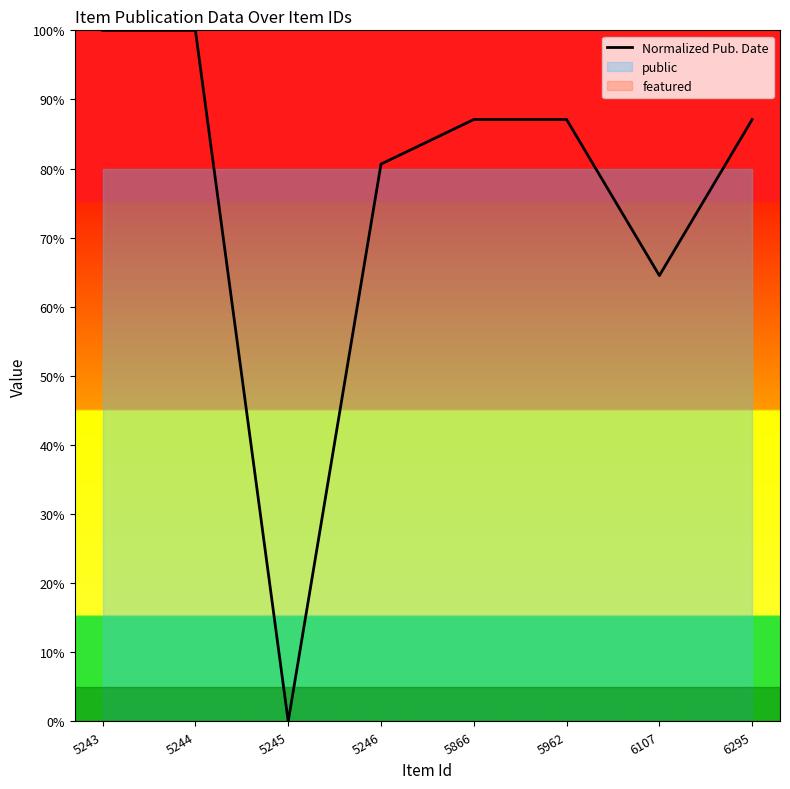

True or false: there are more than 1 points higher than both neighbors.

False